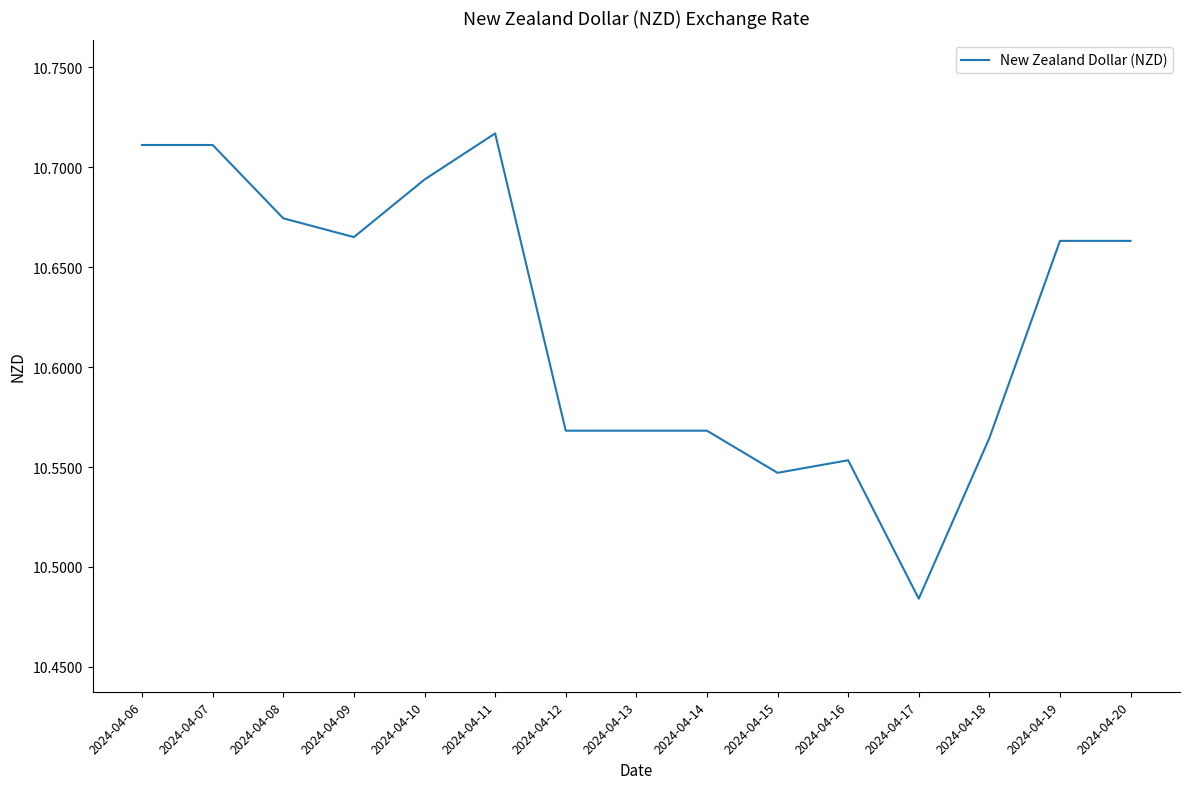

Which label corresponds to the largest value in the chart?

2024-04-11